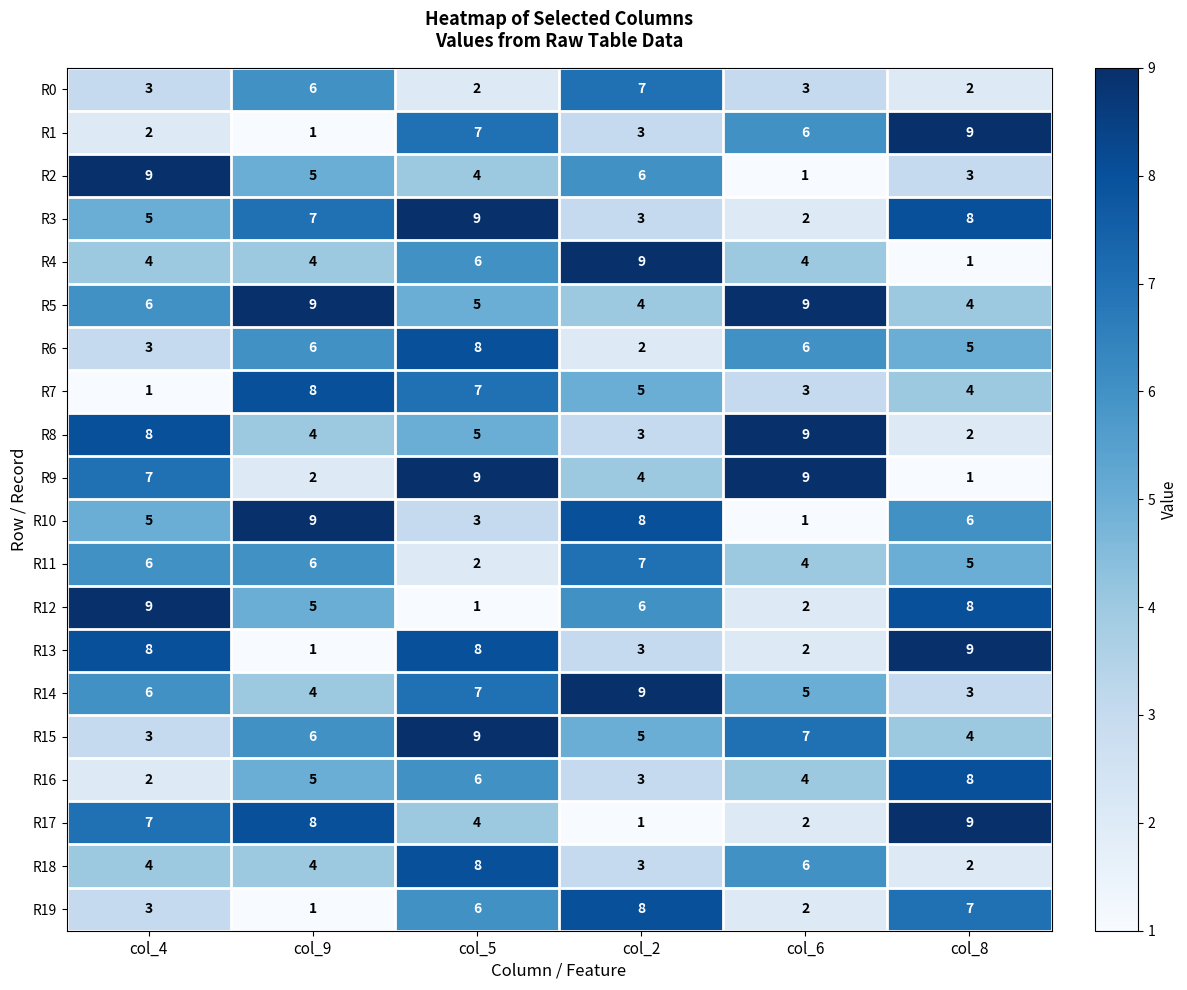

At how many categories does at least one series exceed 3?

6